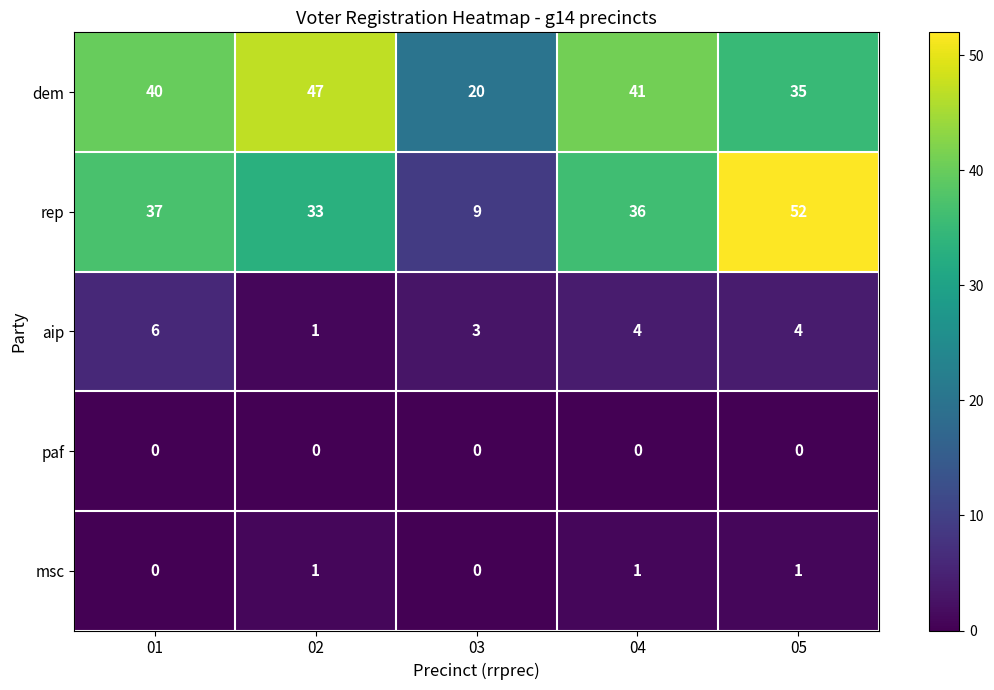

What is the maximum value shown in the chart?

52